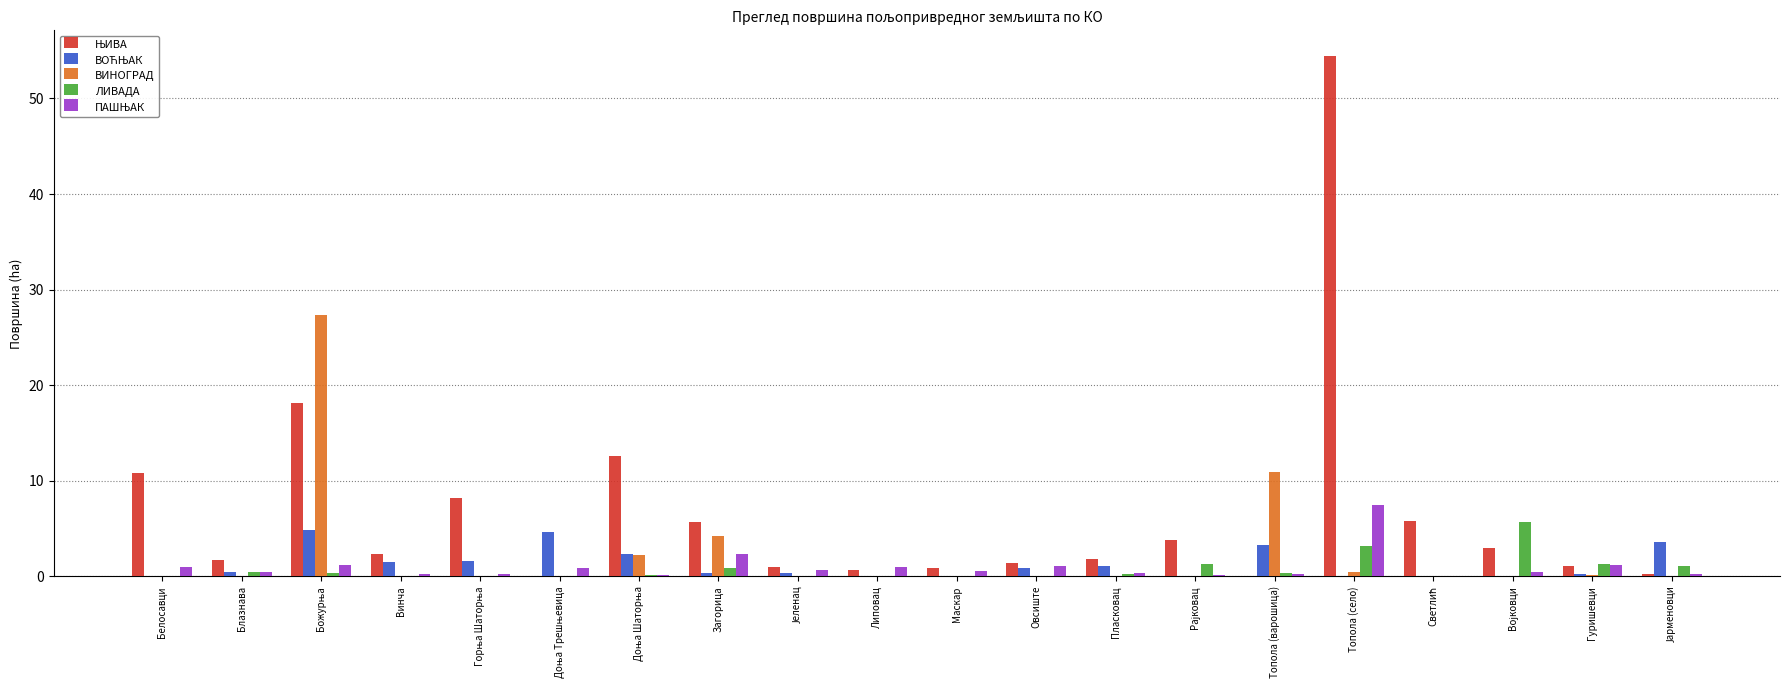

Which label corresponds to the largest value in the chart?

Топола (село)